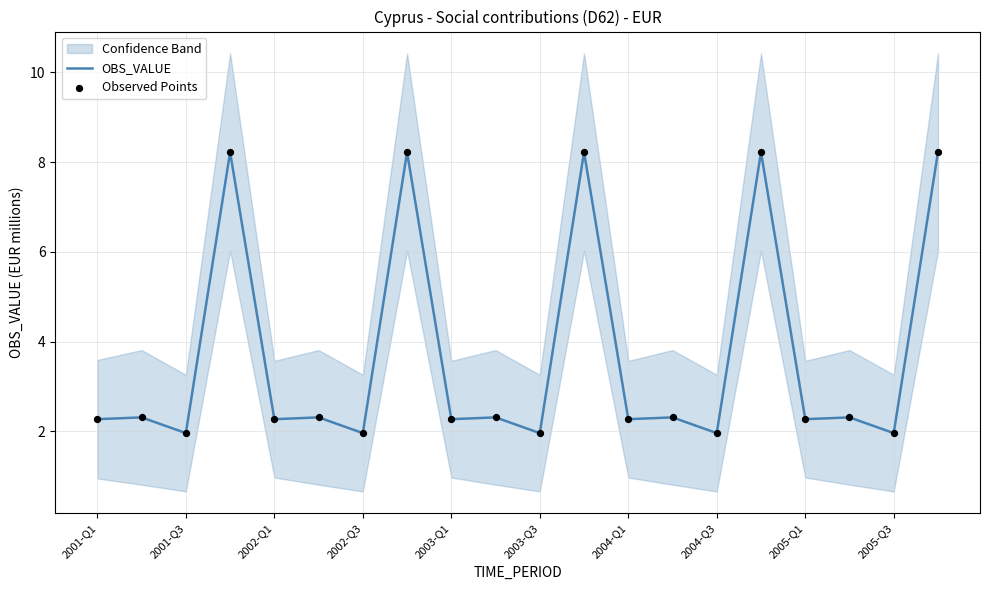

The OBS_VALUE series shows 2.0 at 2001-Q3. True or false?

True